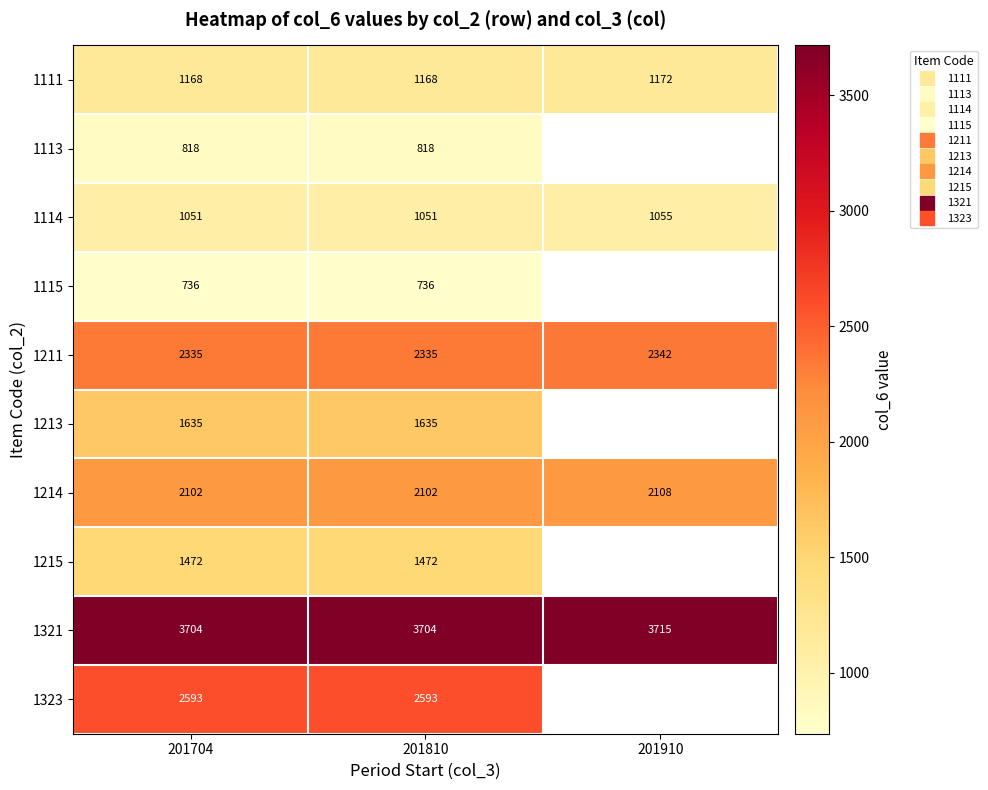

The 1113 series shows 818.0 at 201704. True or false?

True